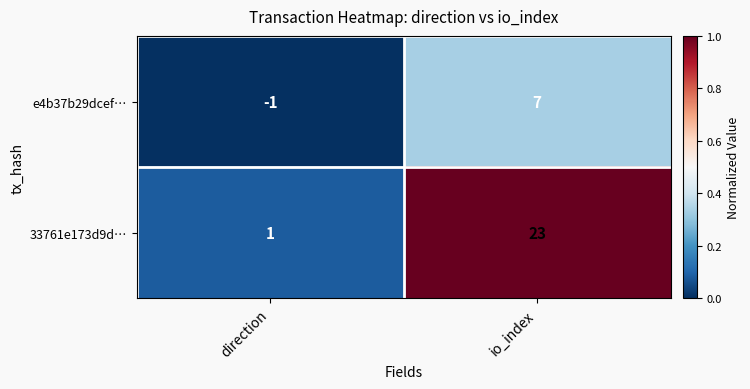

What is the spread (max minus min) of values at direction?

2